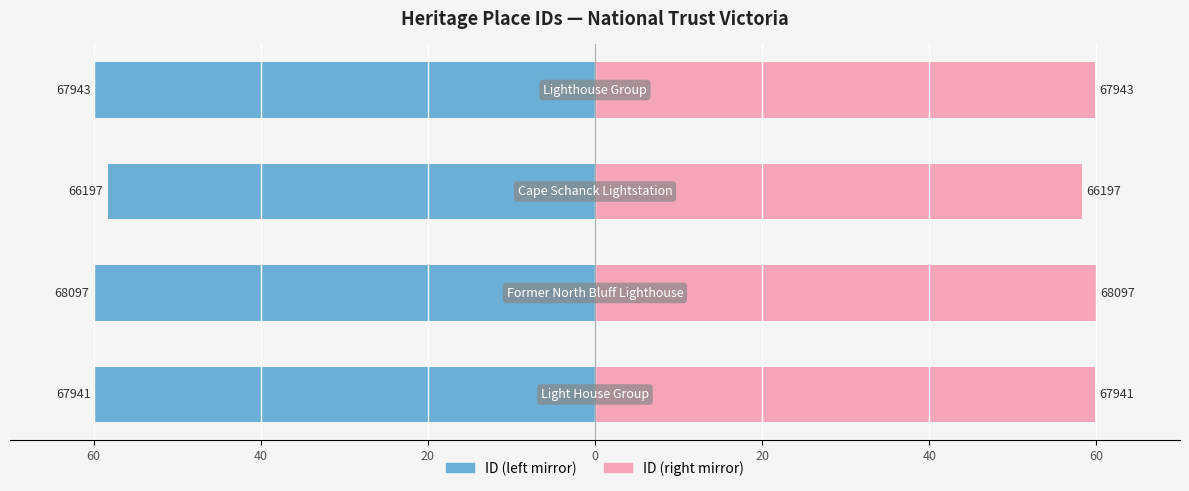

Rank the series by their maximum value, from highest to lowest.

ID (right), ID (left)